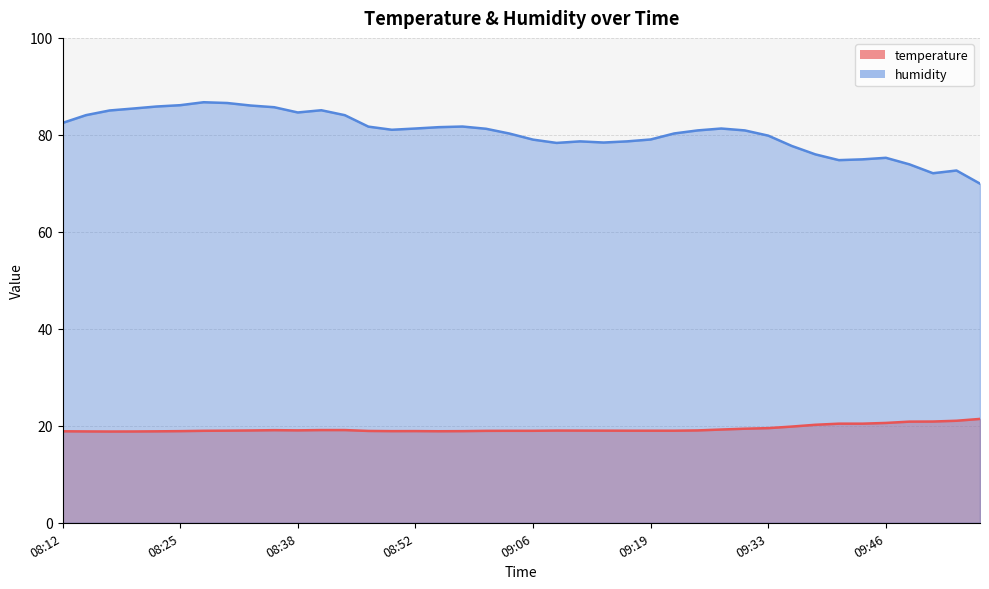

Which series has the largest range (max minus min)?

humidity